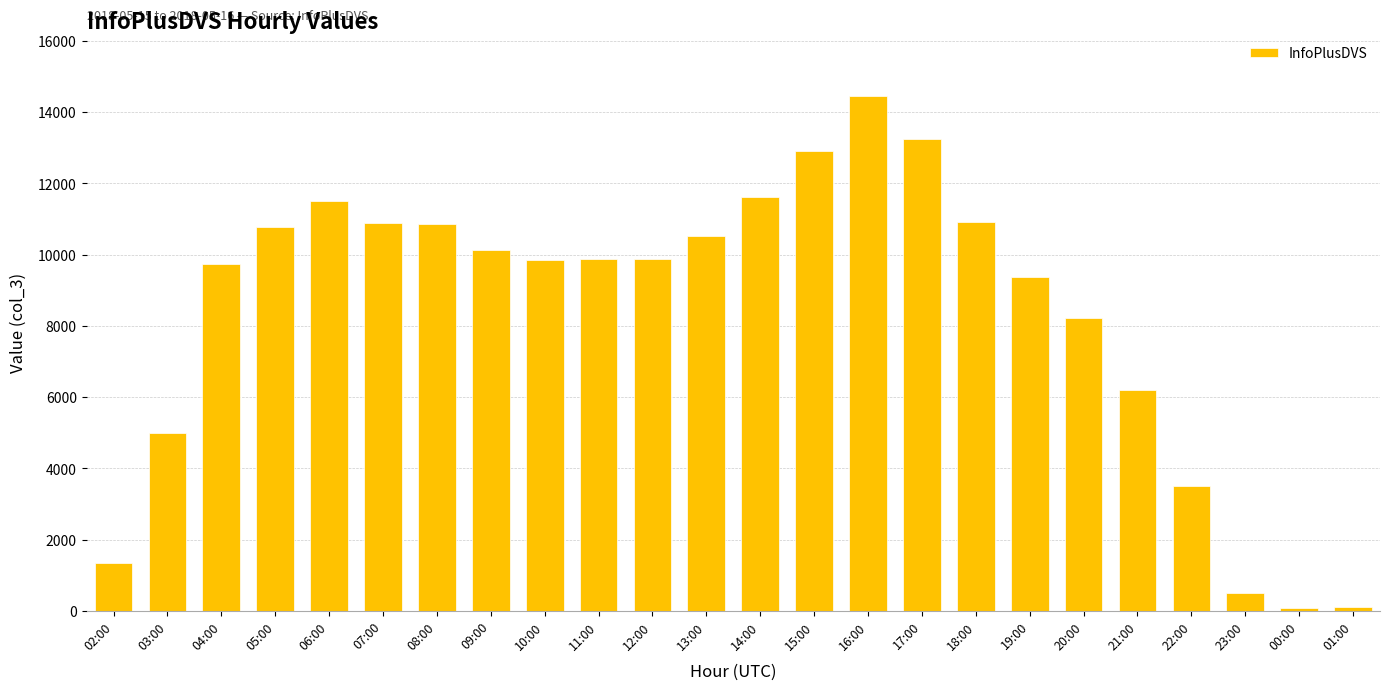

Is it true that the value at 04:00 is 9728?

True